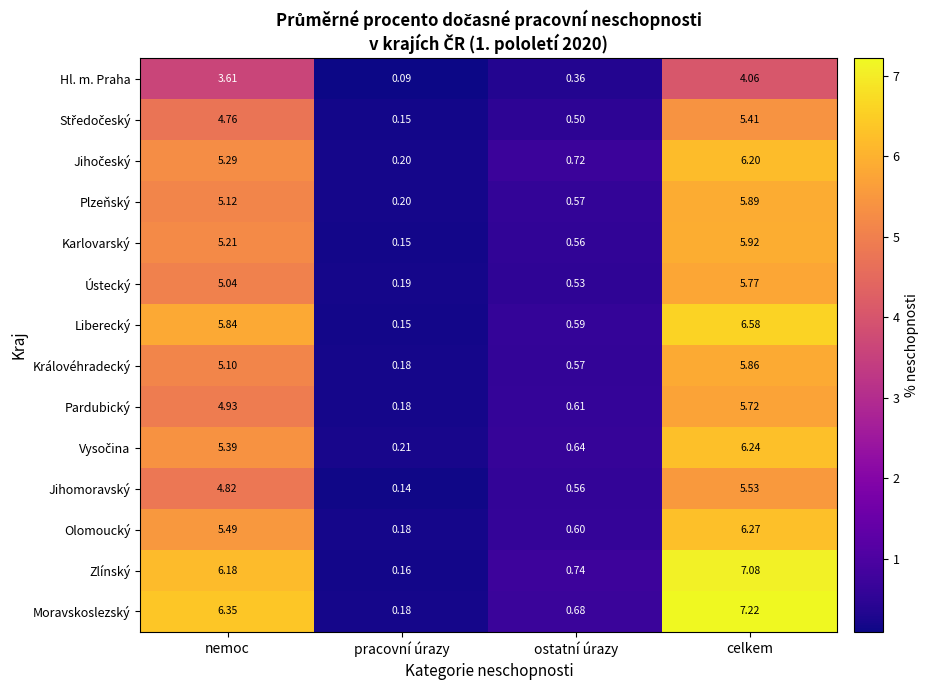

At which category does the chart reach its minimum across all series?

pracovní úrazy